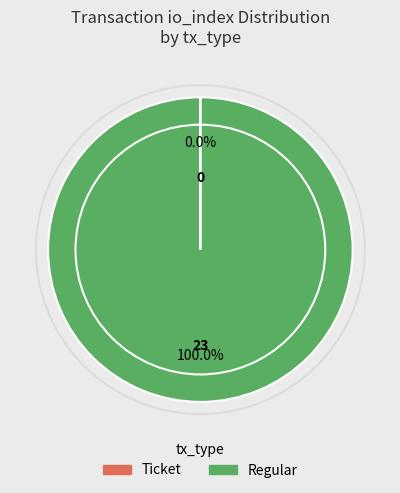

Is there a majority slice in this chart?

Yes